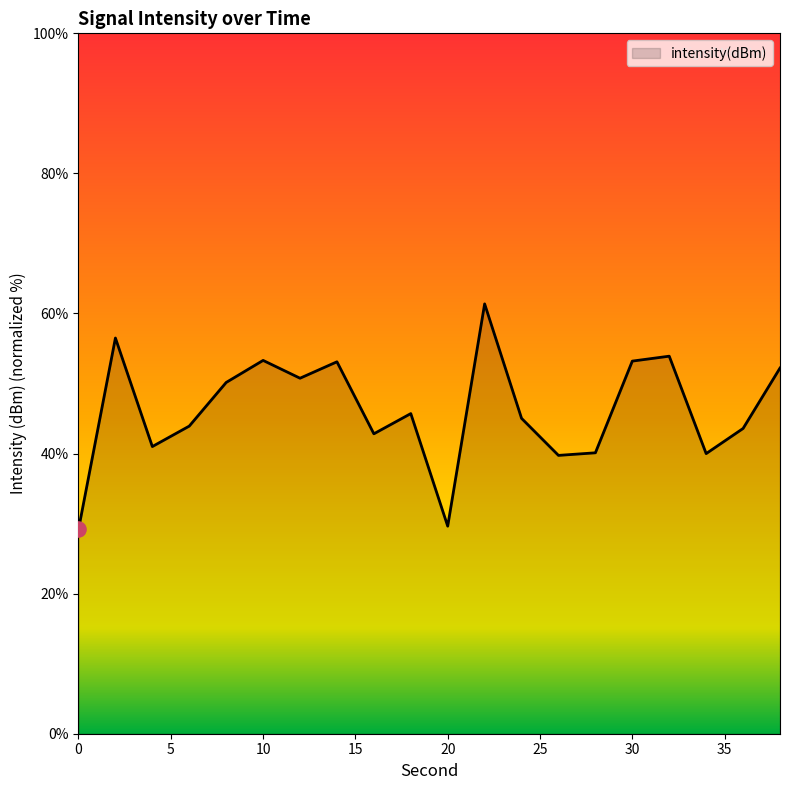

What is the greatest value displayed?

61.4